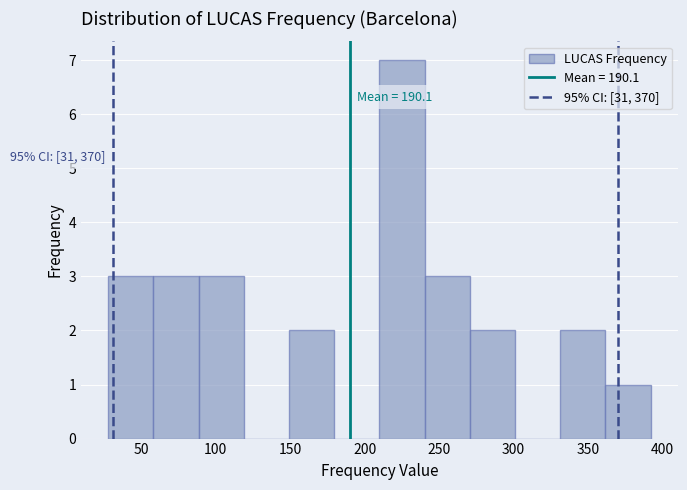

Over which range of the x-axis is the bar tallest?

210 to 240